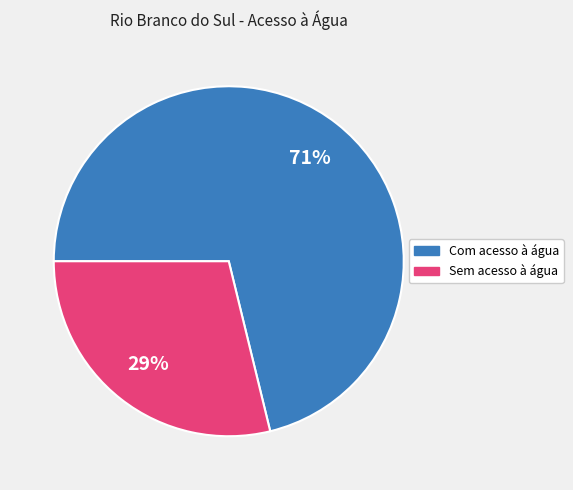

Count the number of slices in the pie.

2